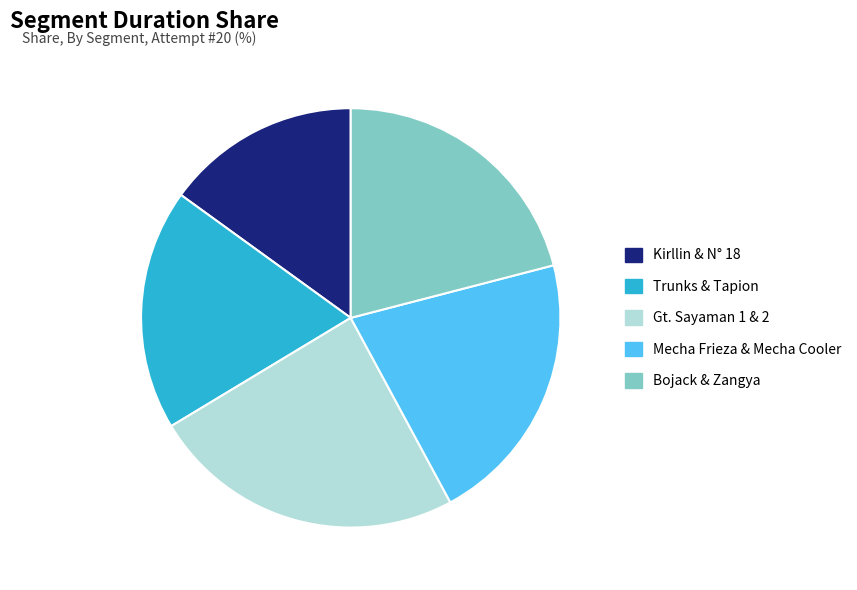

Is it true that Bojack & Zangya is 21% of the pie?

True